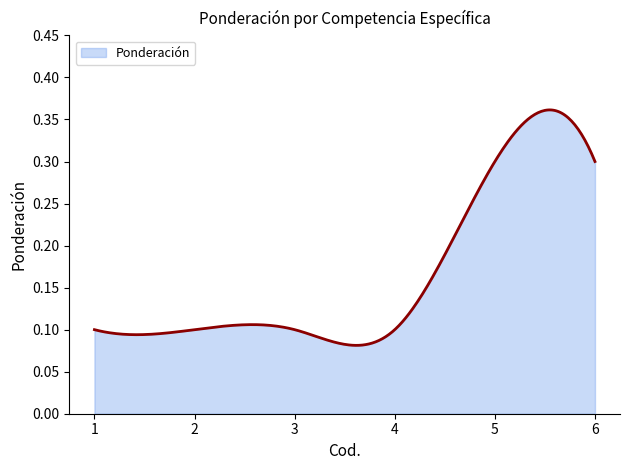

What is the sum of all values?

49.3